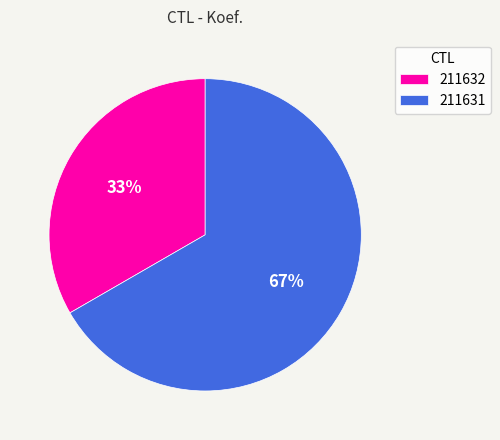

True or false: 211632 accounts for 33% of the total.

True